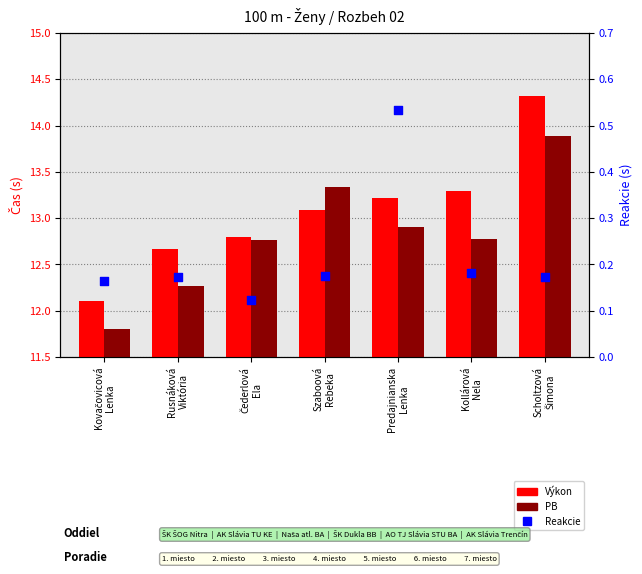

At which category is the sum across all series the highest?

Scholtzová
Šimona